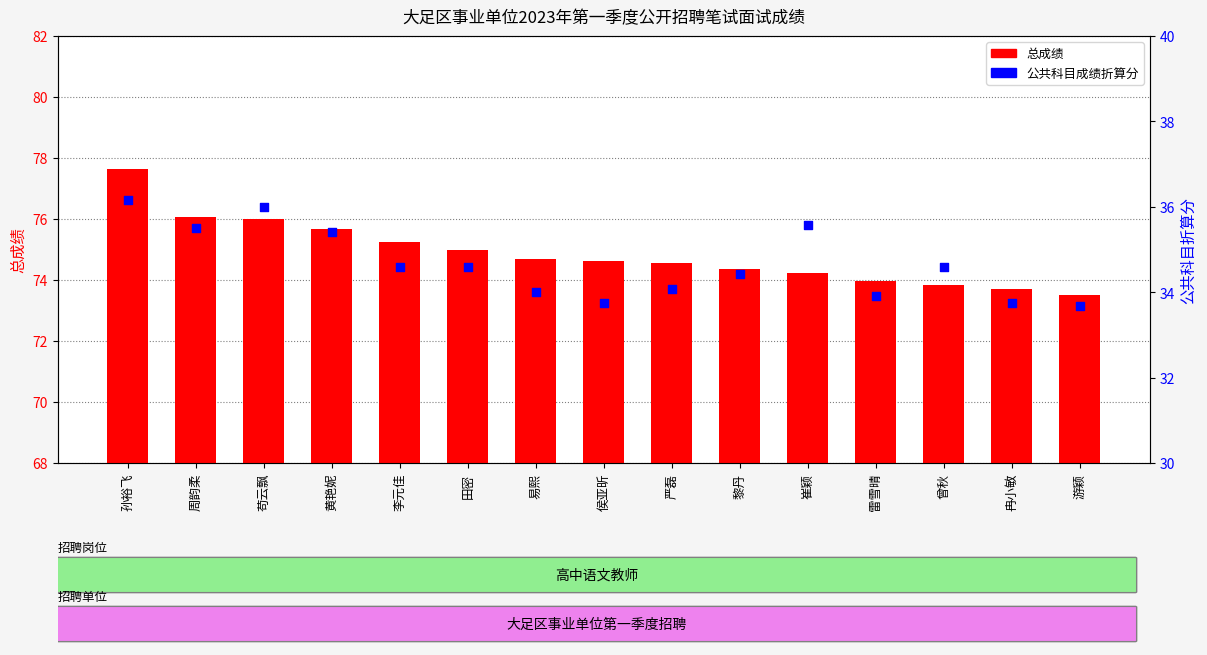

Which series reaches the maximum Y coordinate?

总成绩